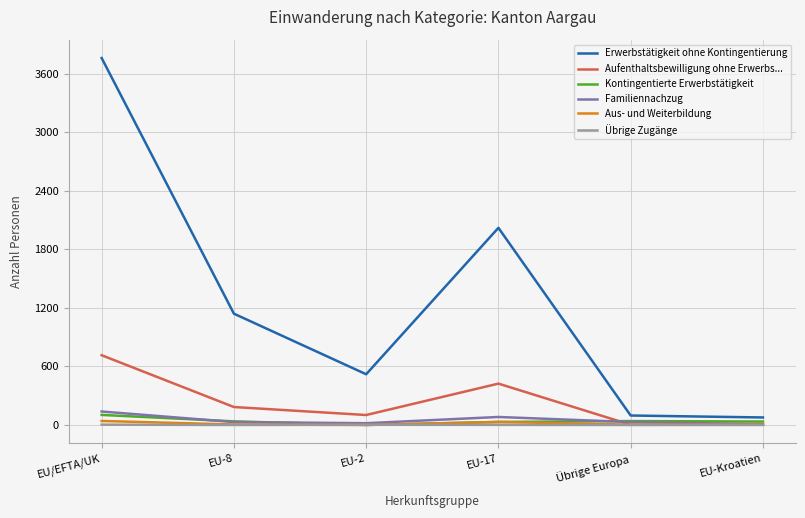

Which series has the widest spread of values?

Erwerbstätigkeit ohne Kontingentierung